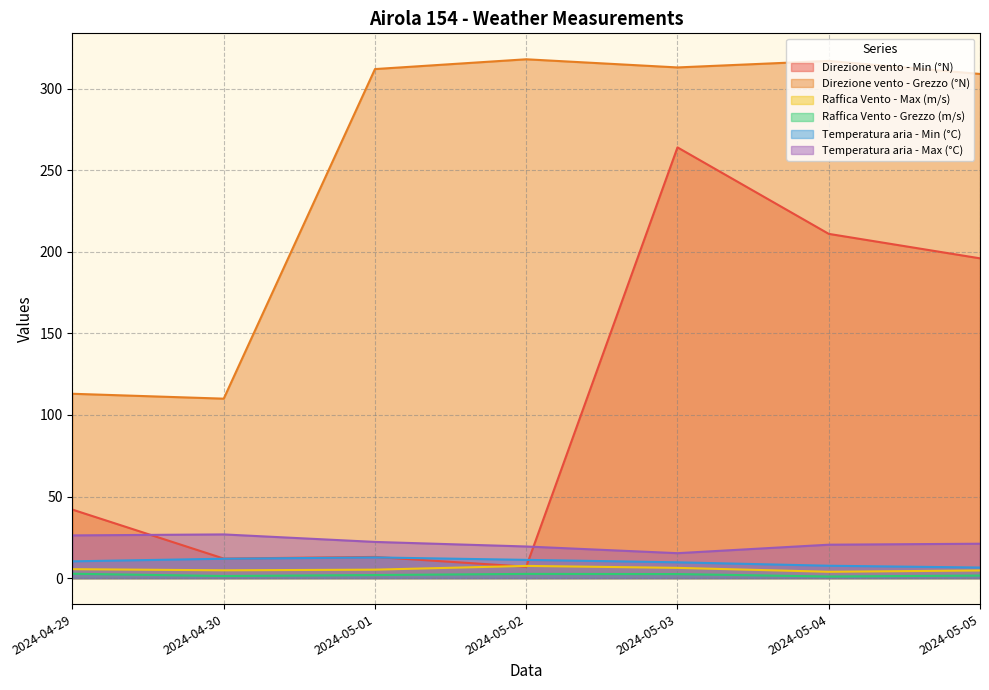

List the series in order of their peak value, highest first.

Direzione vento - Grezzo (°N), Direzione vento - Min (°N), Temperatura aria - Max (°C), Temperatura aria - Min (°C), Raffica Vento - Max (m/s), Raffica Vento - Grezzo (m/s)